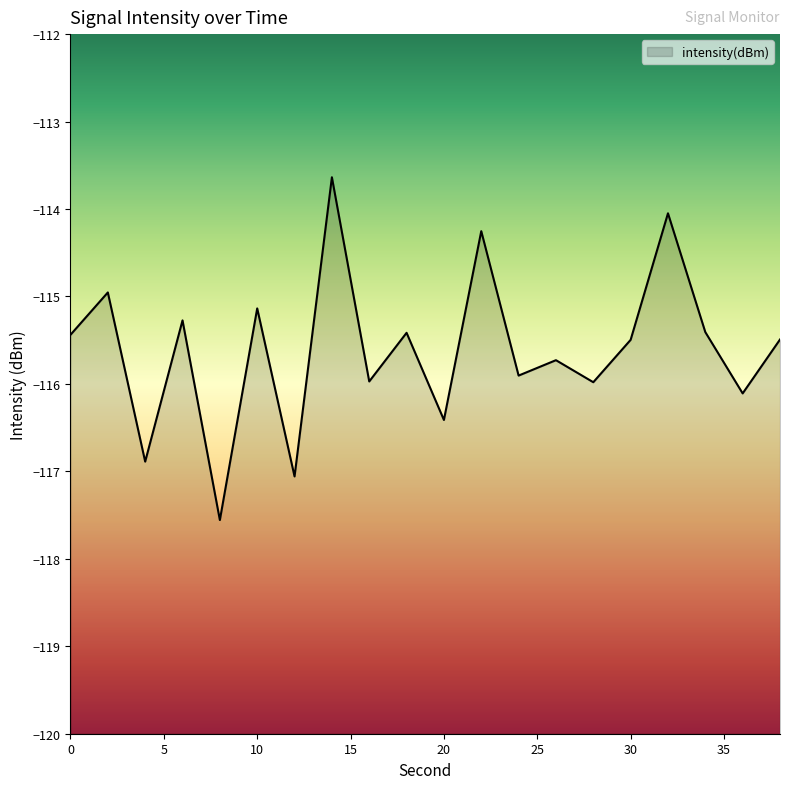

At which category does the chart reach its minimum across all series?

8